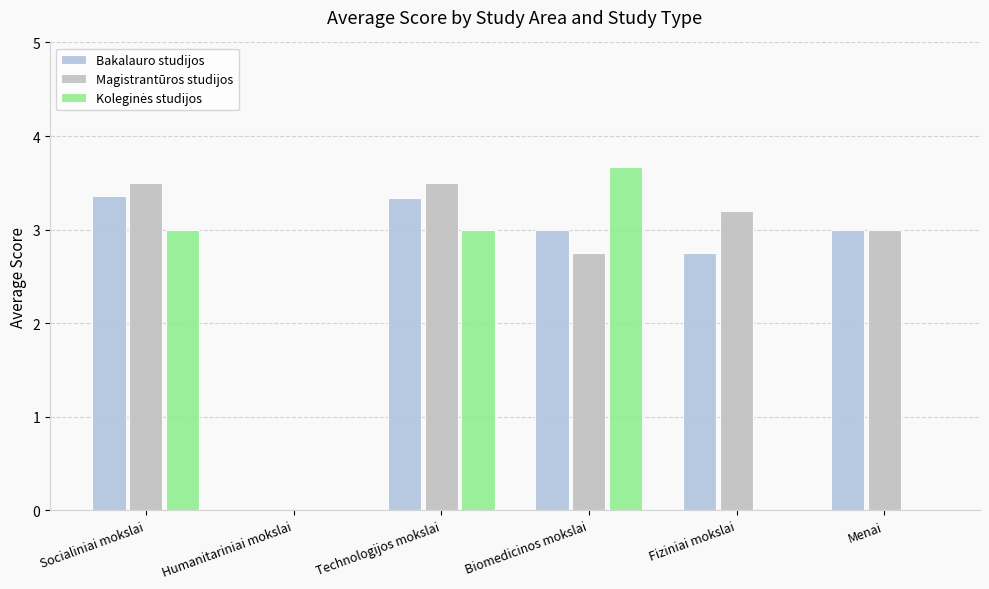

At which category is the sum across all series the highest?

Socialiniai mokslai